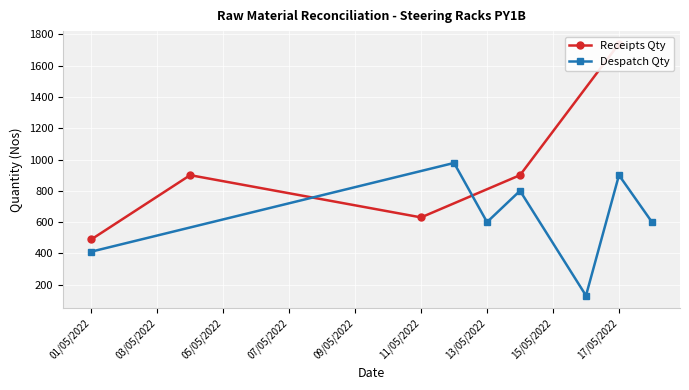

The Despatch Qty series shows 160 at 13/05/2022. True or false?

False